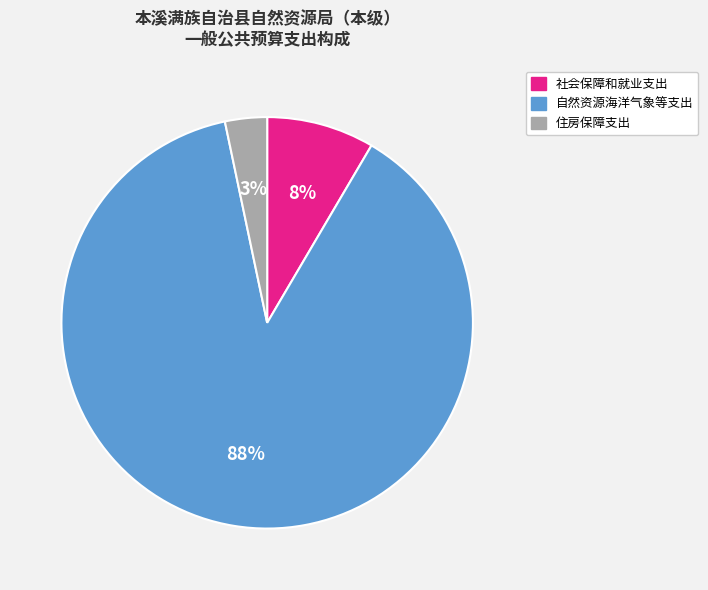

Combined, do 社会保障和就业支出 and 住房保障支出 account for over 50%?

No